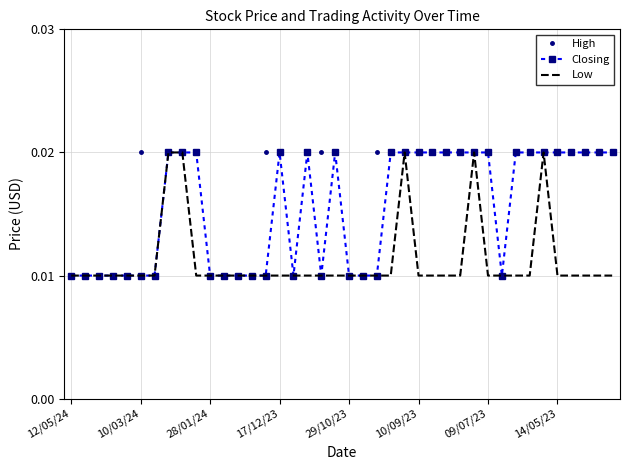

Rank the series by their average value, from highest to lowest.

High, Closing, Low